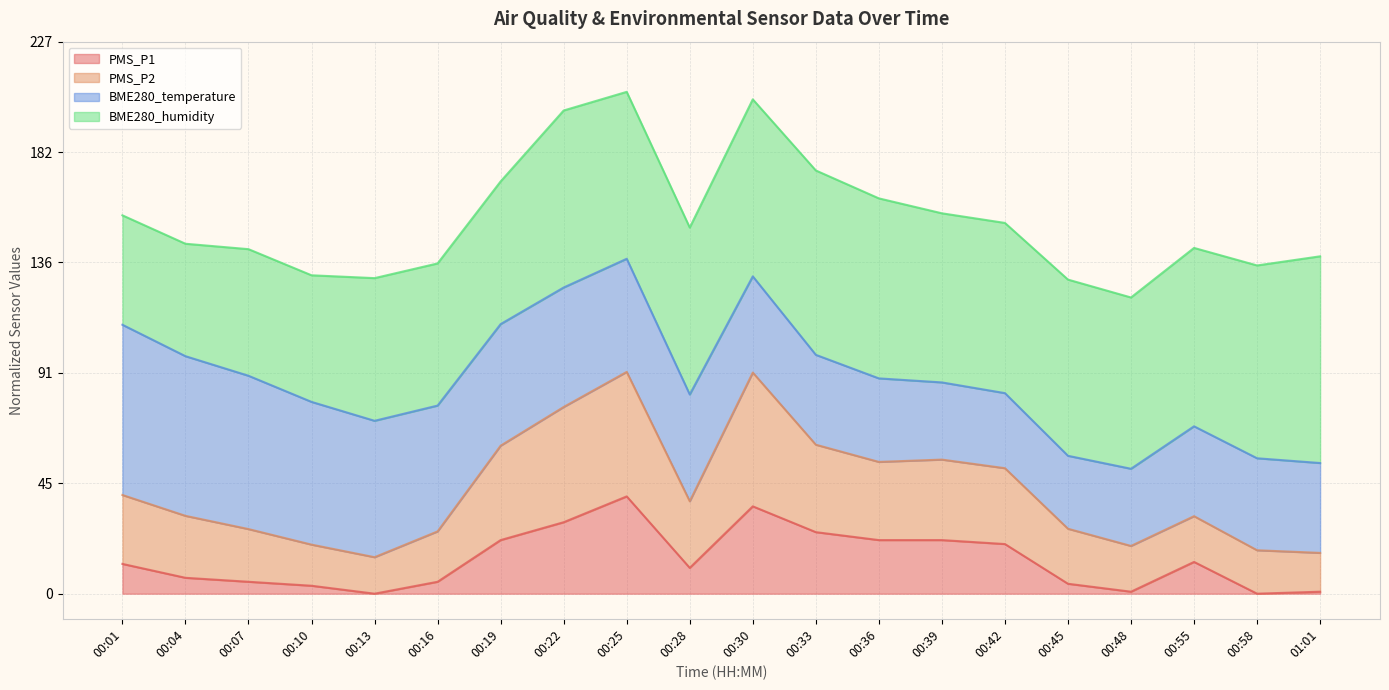

Read the PMS_P2 value at 00:13.

15.0